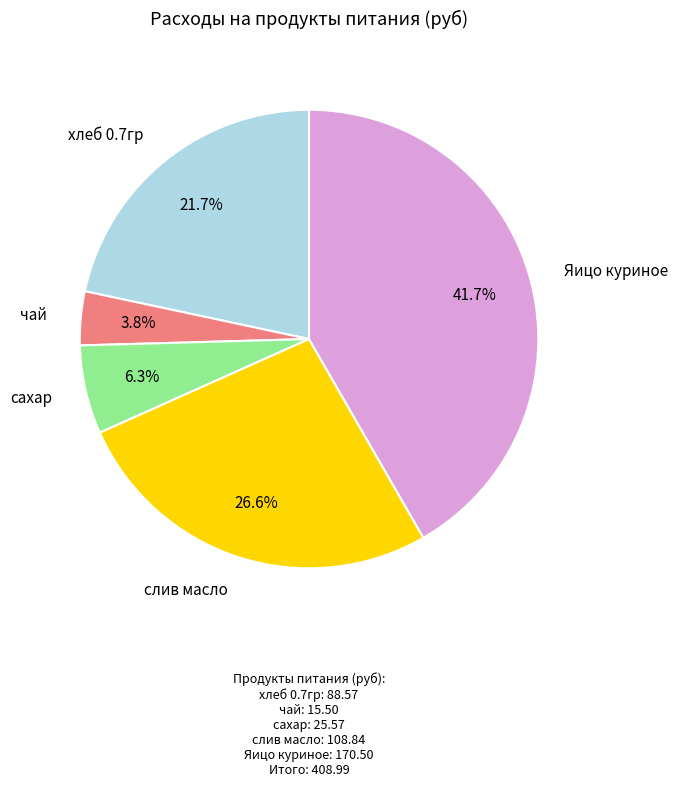

Approximately how many times larger is the value at сахар compared to хлеб 0.7гр?

0.3